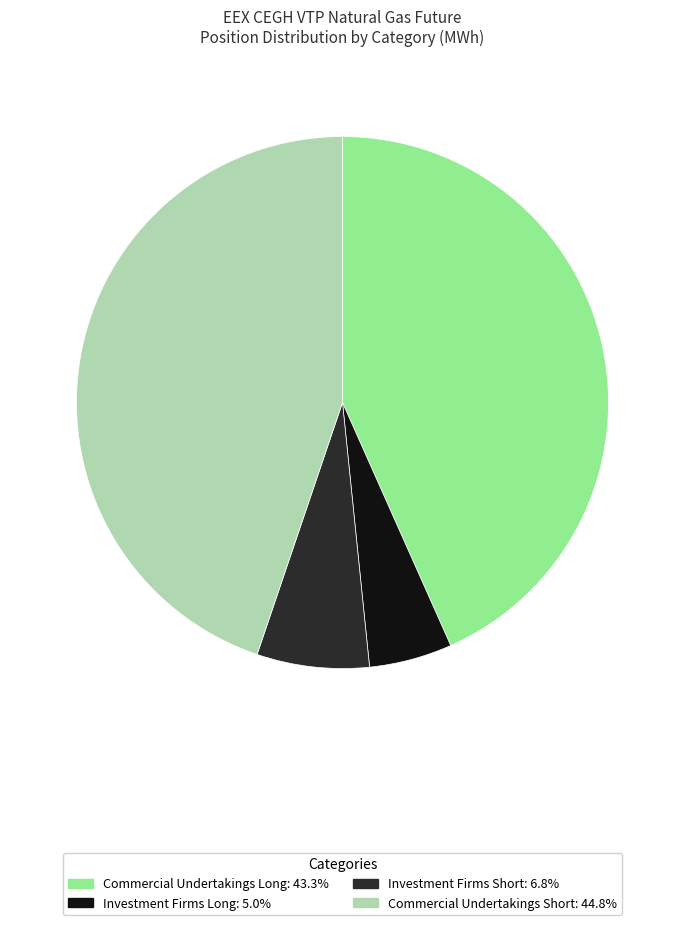

Do Commercial Undertakings Long and Commercial Undertakings Short together represent more than half of the pie?

Yes